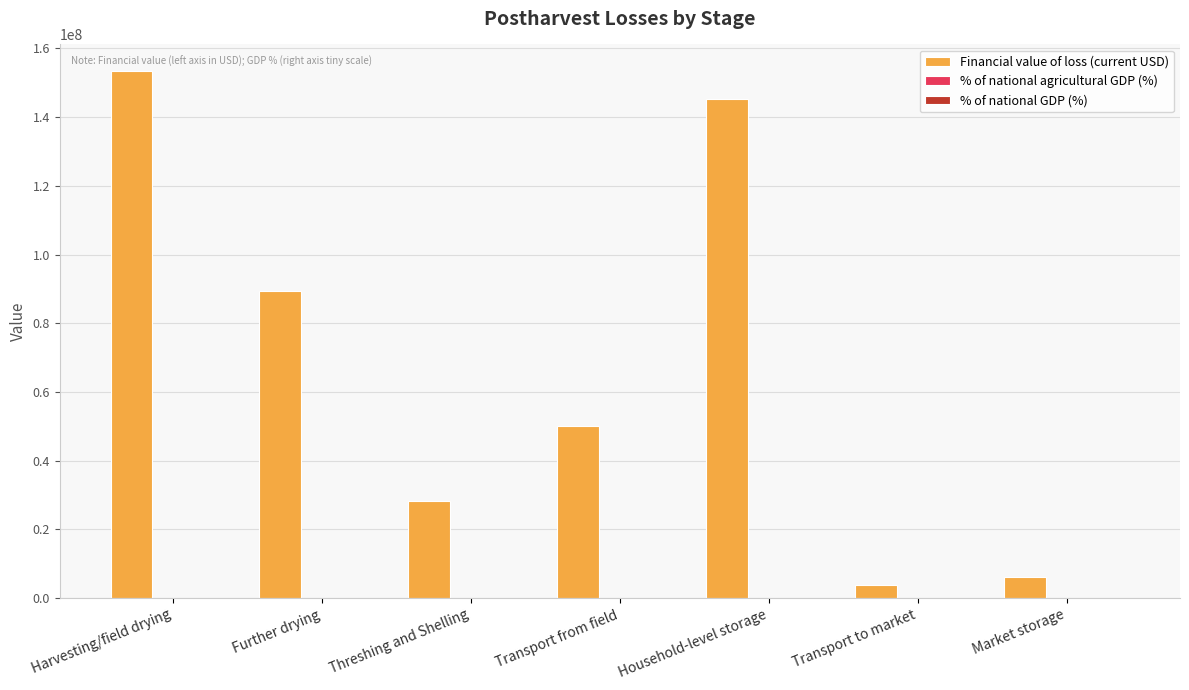

Which category has the highest value in the Financial value of loss (current USD) series?

Harvesting/field drying